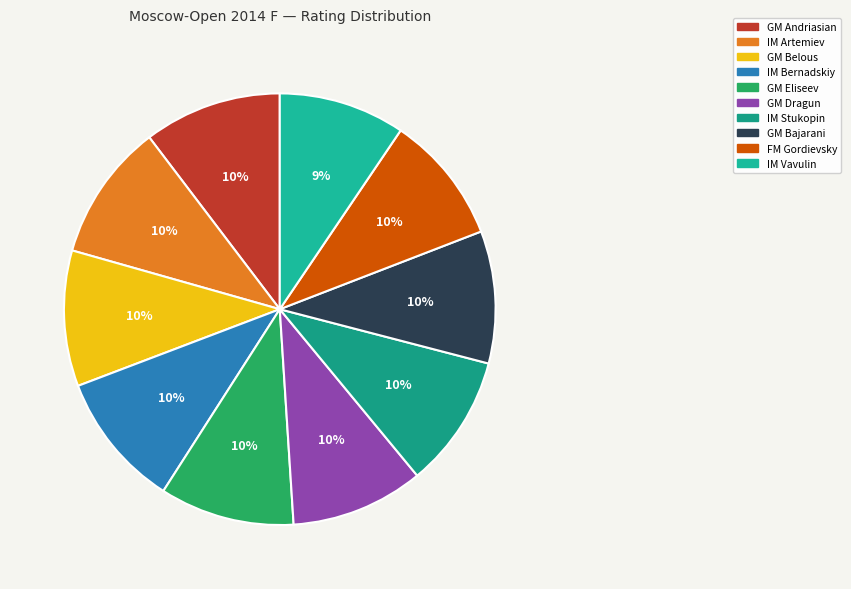

To the nearest percent, what is the difference between the largest and smallest slice percentages?

1%